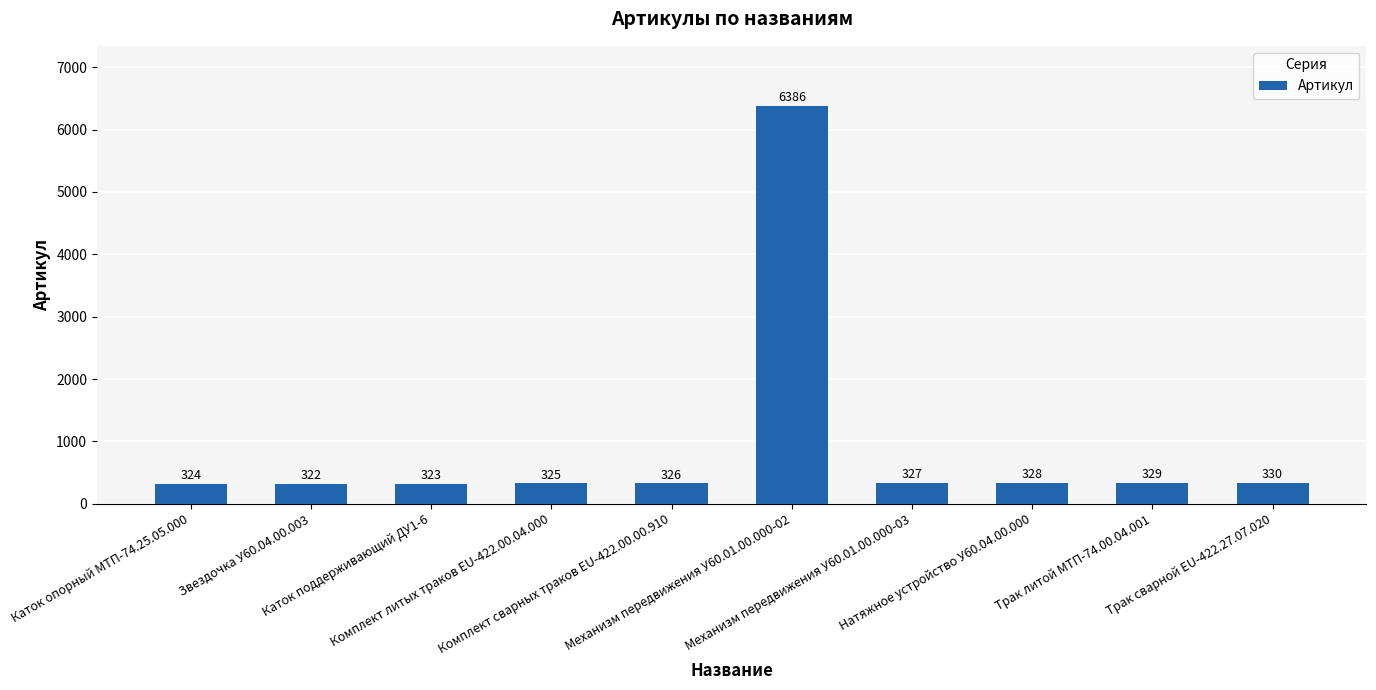

List the labels in order of value, largest first.

Механизм передвижения У60.01.00.000-02, Трак сварной EU-422.27.07.020, Трак литой МТП-74.00.04.001, Натяжное устройство У60.04.00.000, Механизм передвижения У60.01.00.000-03, Комплект сварных траков EU-422.00.00.910, Комплект литых траков EU-422.00.04.000, Каток опорный МТП-74.25.05.000, Каток поддерживающий ДУ1-6, Звездочка У60.04.00.003